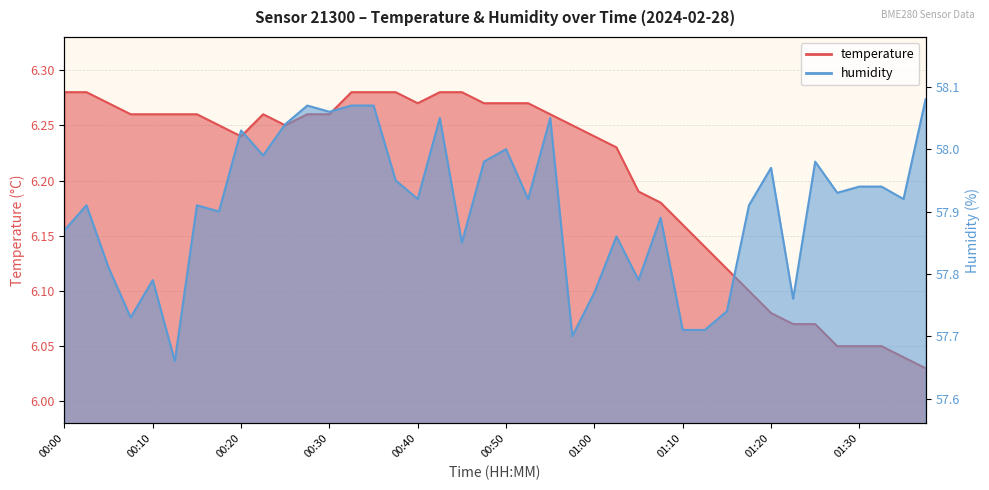

What is the value of the temperature point at the 1st from the left?

6.3